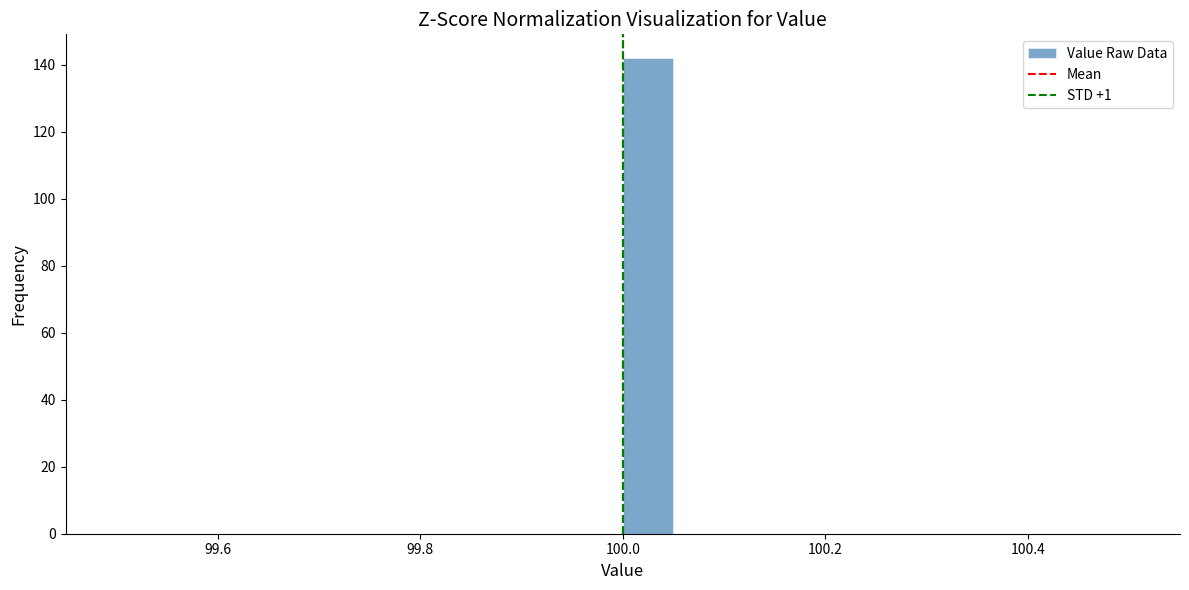

Read against the x-axis, roughly where is the centre of the tallest bar?

100.02